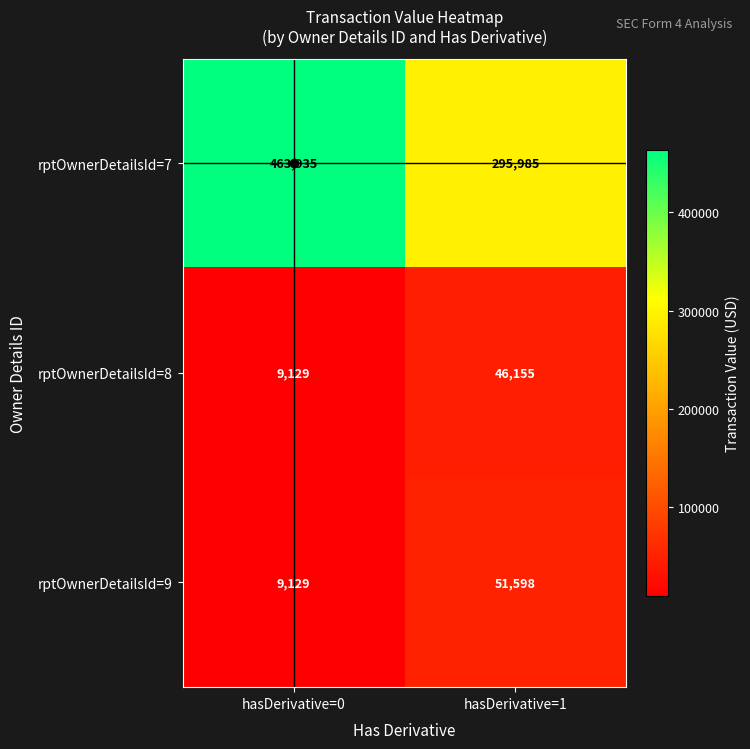

At which category does the chart reach its peak across all series?

hasDerivative=0